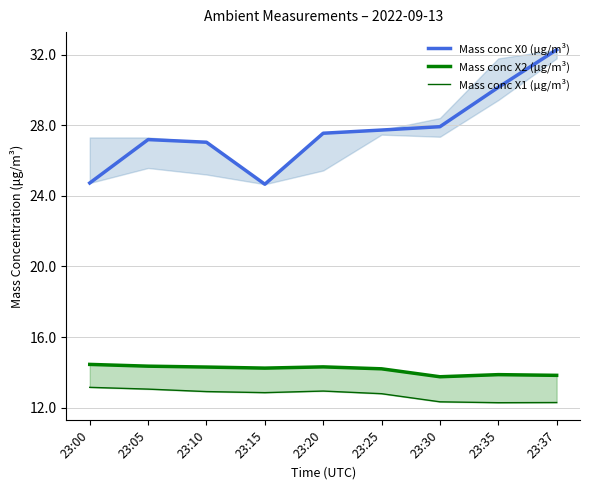

What is the maximum value shown in the chart?

32.3